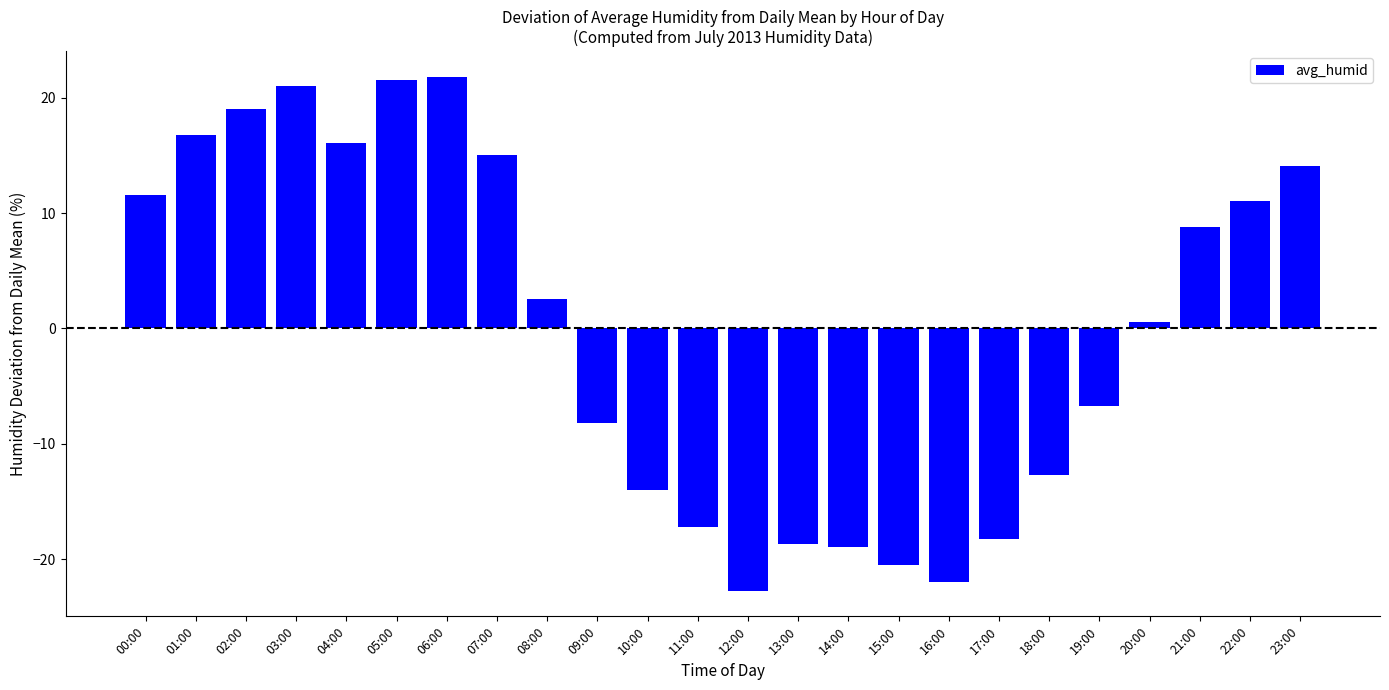

Where is the data nearest to the value 0?

20:00